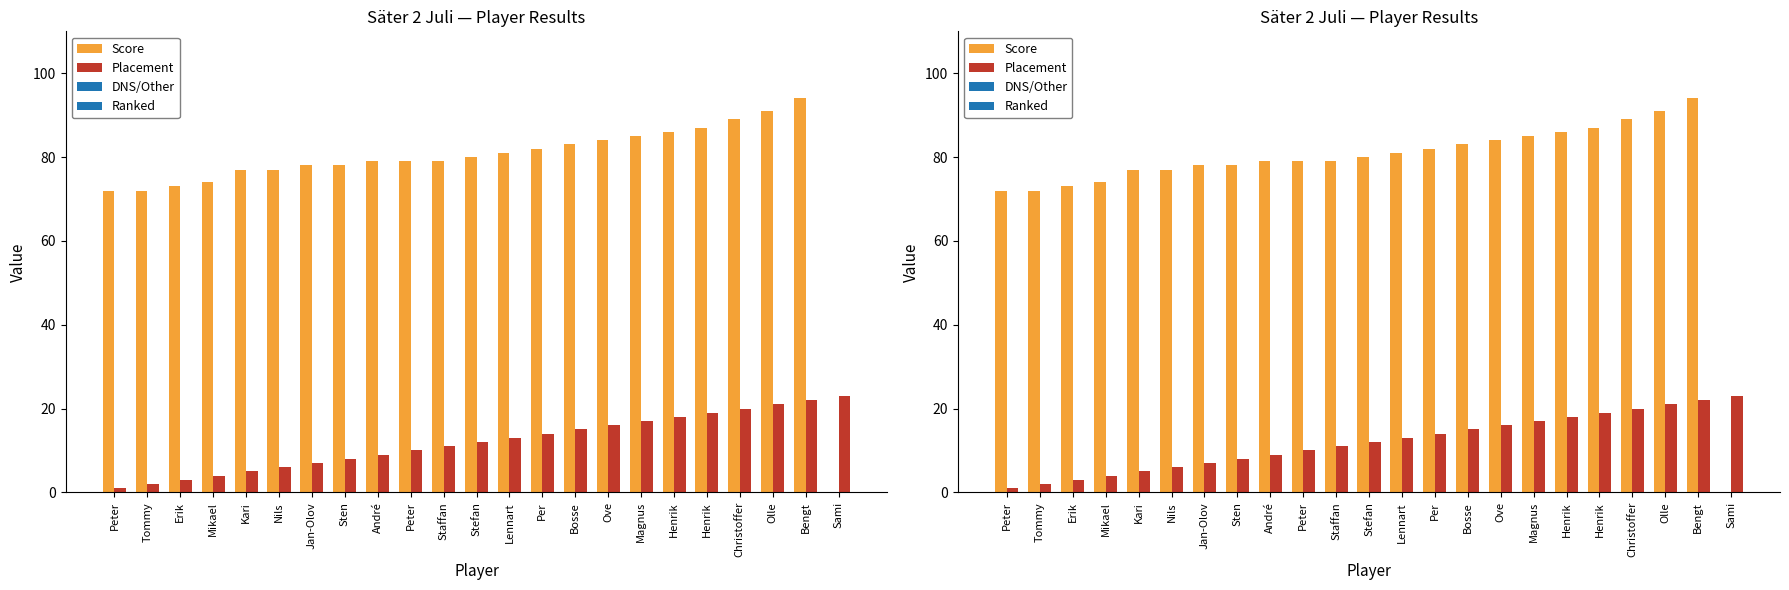

What is the label of the 8th bar from the right?

Ove